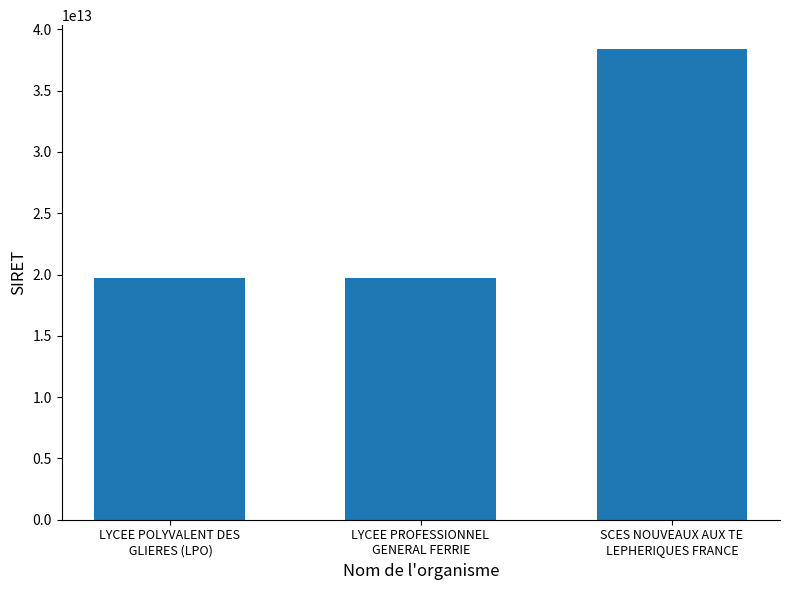

What is the change in value from LYCEE PROFESSIONNEL 
GENERAL FERRIE to SCES NOUVEAUX AUX TE
LEPHERIQUES FRANCE?

+18688413399999